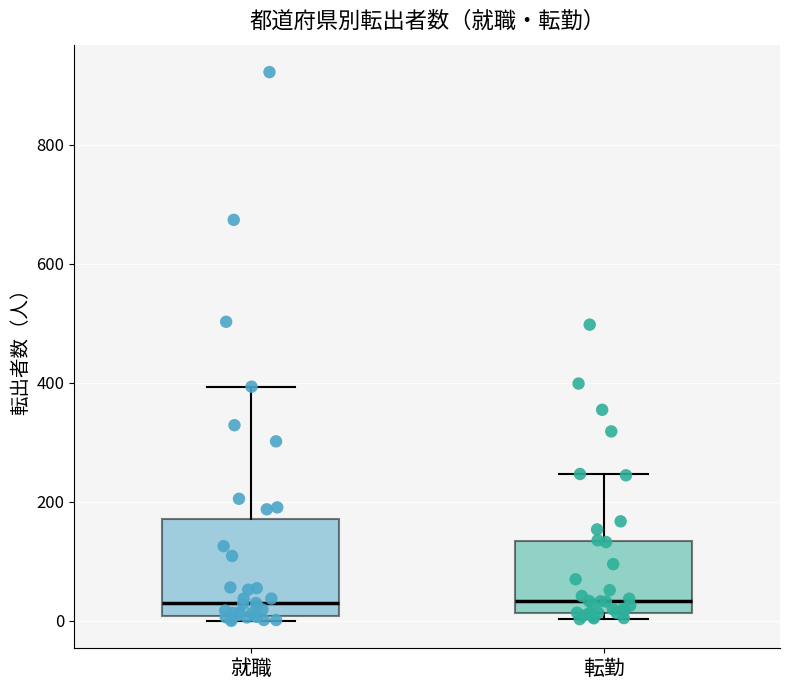

Where does the upper whisker of the box for 就職 end on the y-axis? The values are not printed on the chart, so give them approximately, as read against the axis.

400